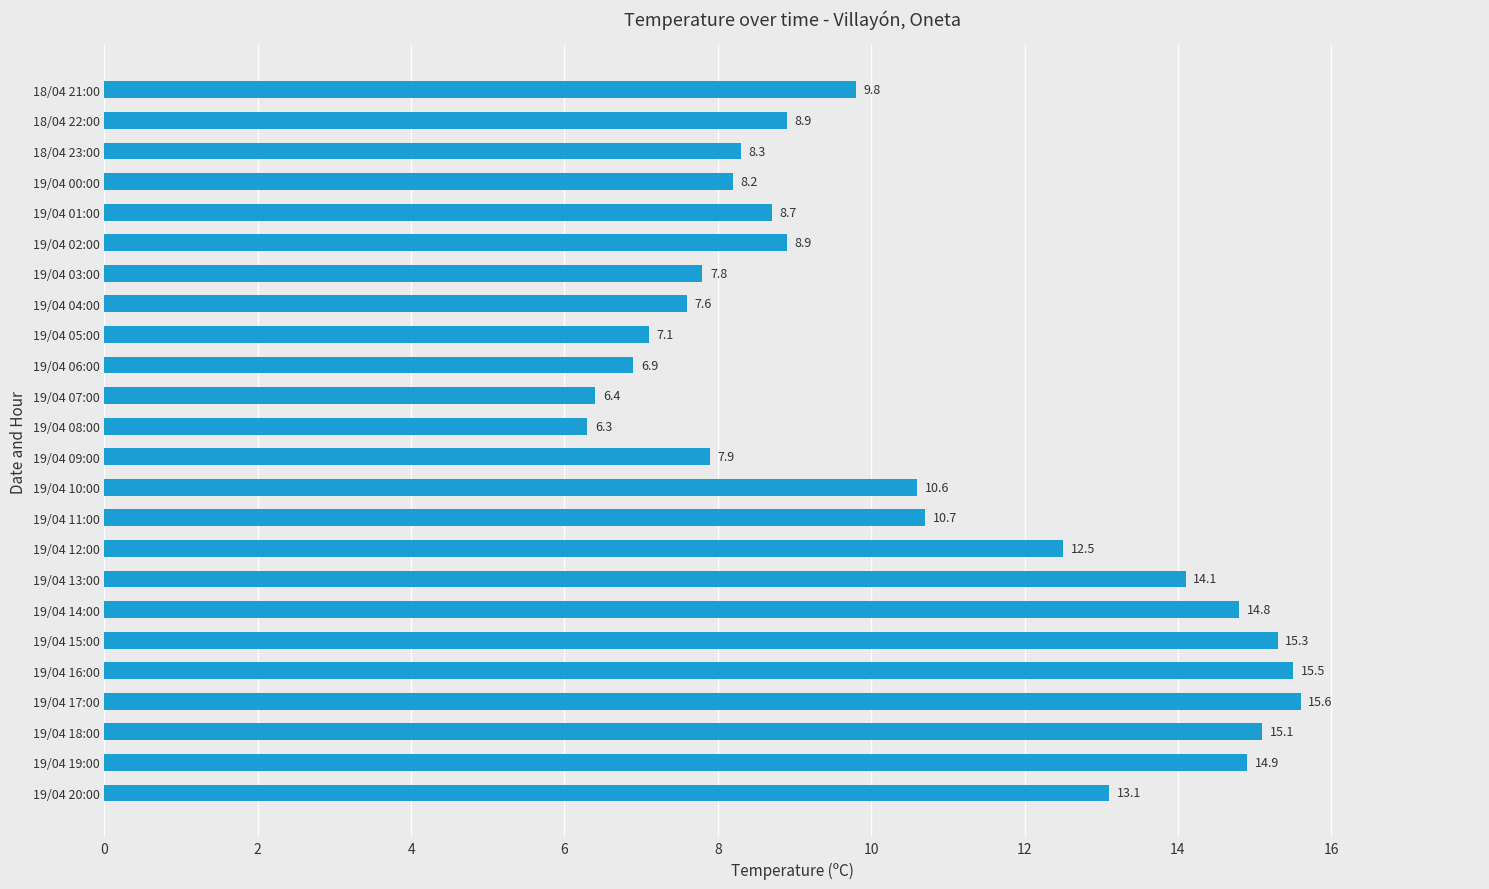

Which category has the highest value across all series?

19/04 17:00